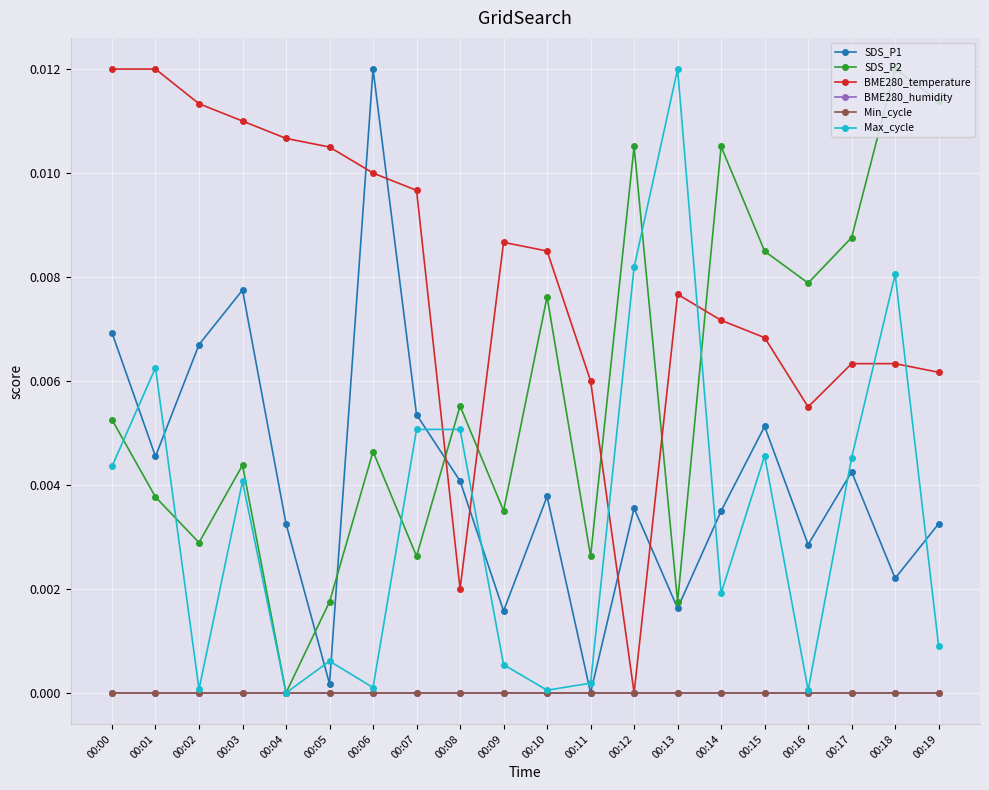

Is it true that SDS_P1 equals 0.0 at 00:09?

False